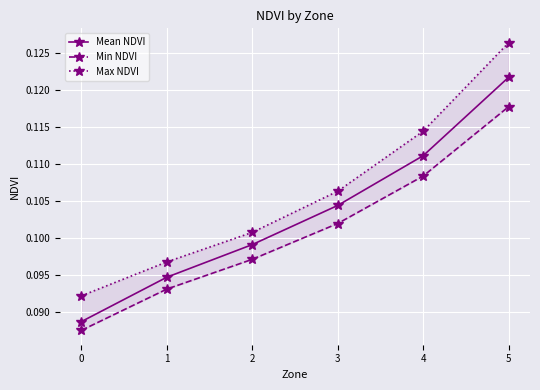

Reading right to left, what are all the values shown in this chart?

Mean NDVI: 5=0.1	4=0.1	3=0.1	2=0.1	1=0.1	0=0.1
Min NDVI: 5=0.1	4=0.1	3=0.1	2=0.1	1=0.1	0=0.1
Max NDVI: 5=0.1	4=0.1	3=0.1	2=0.1	1=0.1	0=0.1